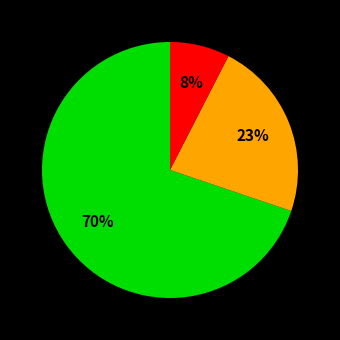

Does any single category account for the majority?

Yes